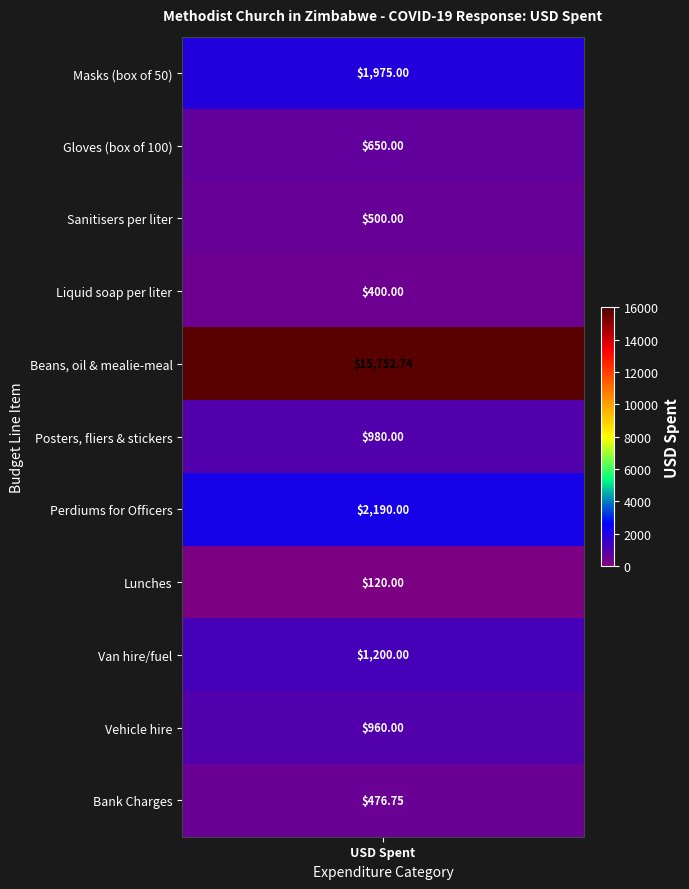

What is the greatest value displayed?

15752.7